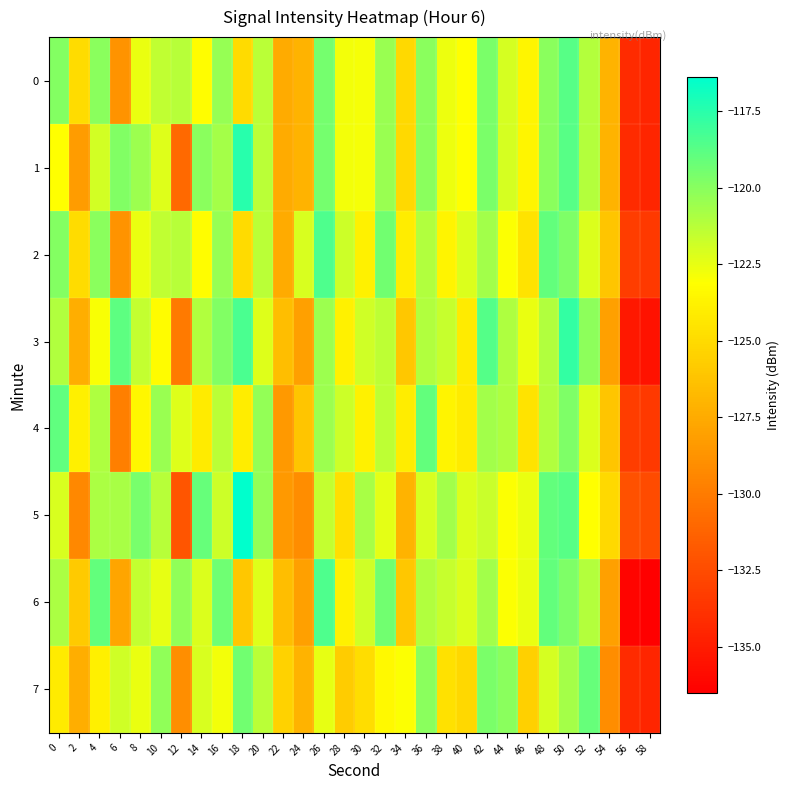

Between 8 and 42, which is larger?

42